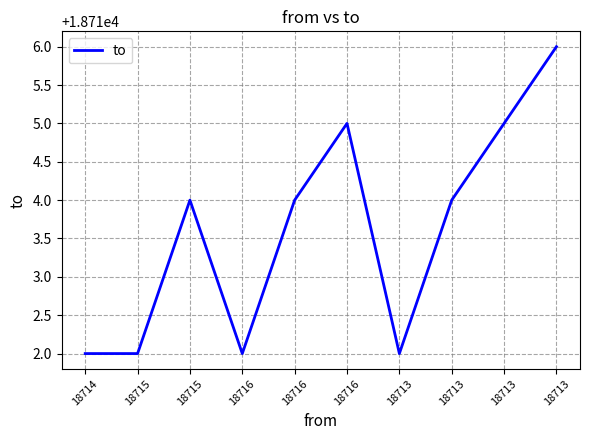

At which category does the data reach its first local valley?

18716